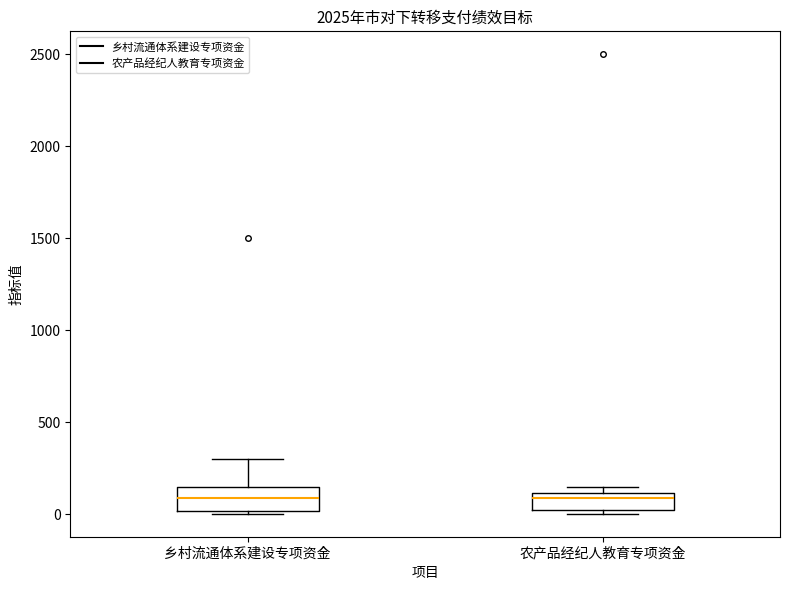

Reading left to right, transcribe this box plot: for each box, give where its median line is, the range the box spans, and where its two whiskers end, as read against the y-axis. The values are not printed on the chart, so give them approximately, as read against the axis.

乡村流通体系建设专项资金: median 100, box 0 to 150, whiskers 0 to 300
农产品经纪人教育专项资金: median 100 (just below the box's upper edge), box 0 to 100, whiskers 0 (just below the box's lower edge) to 150